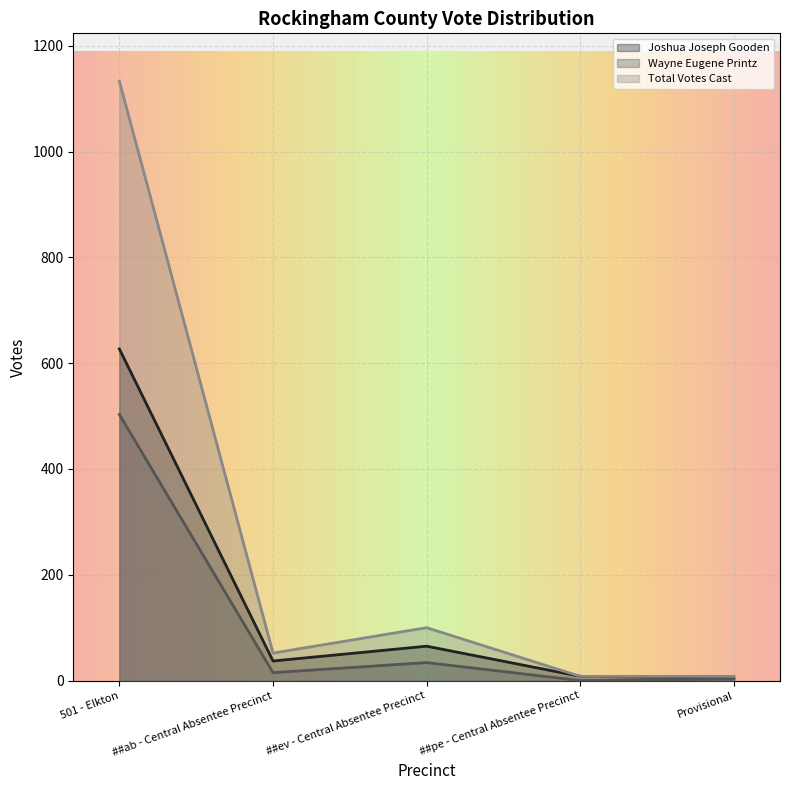

Reading left to right, transcribe all the data shown in this chart.

Joshua Joseph Gooden: 627	37	65	8	5
Wayne Eugene Printz: 503	15	34	0	3
Total Votes Cast: 1133	52	100	8	8